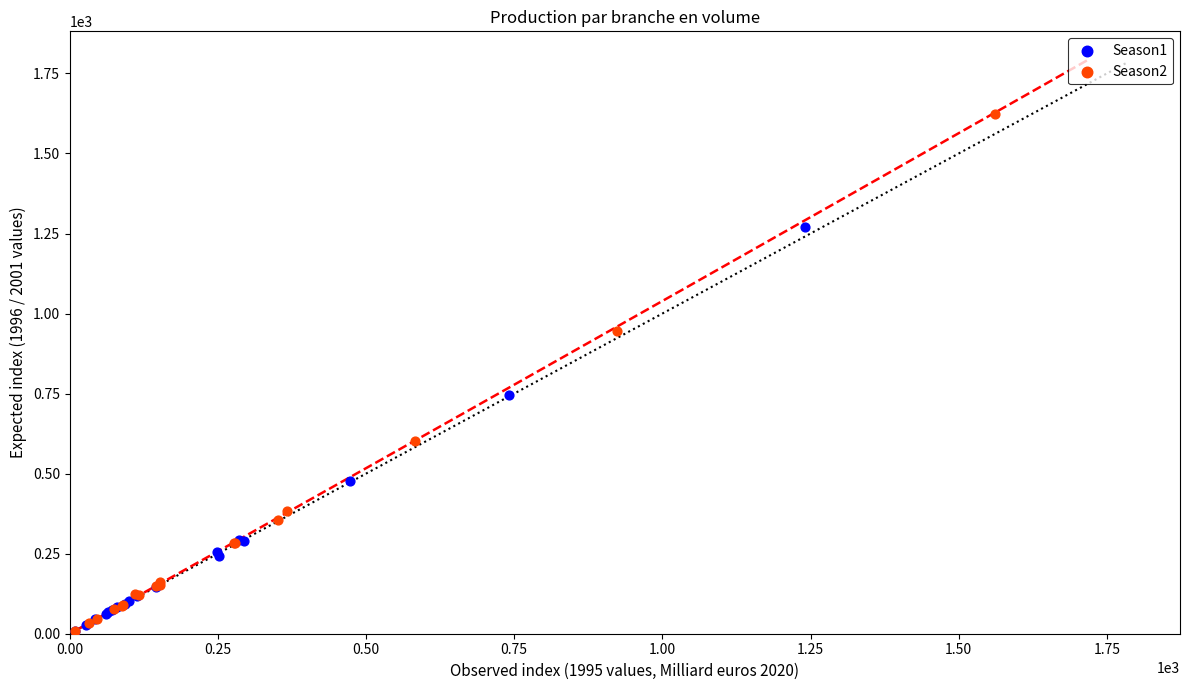

Which series reaches the maximum Y coordinate?

Season2